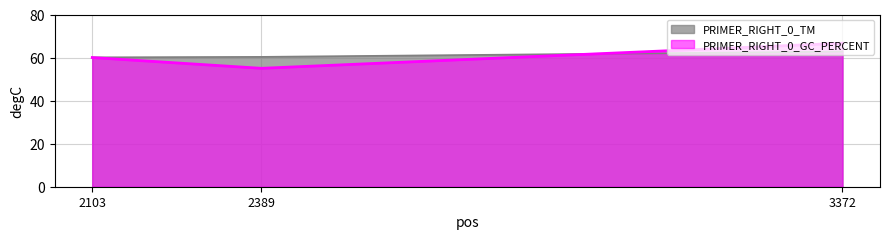

What is the value of the PRIMER_RIGHT_0_TM point at the 2nd from the left?

60.3